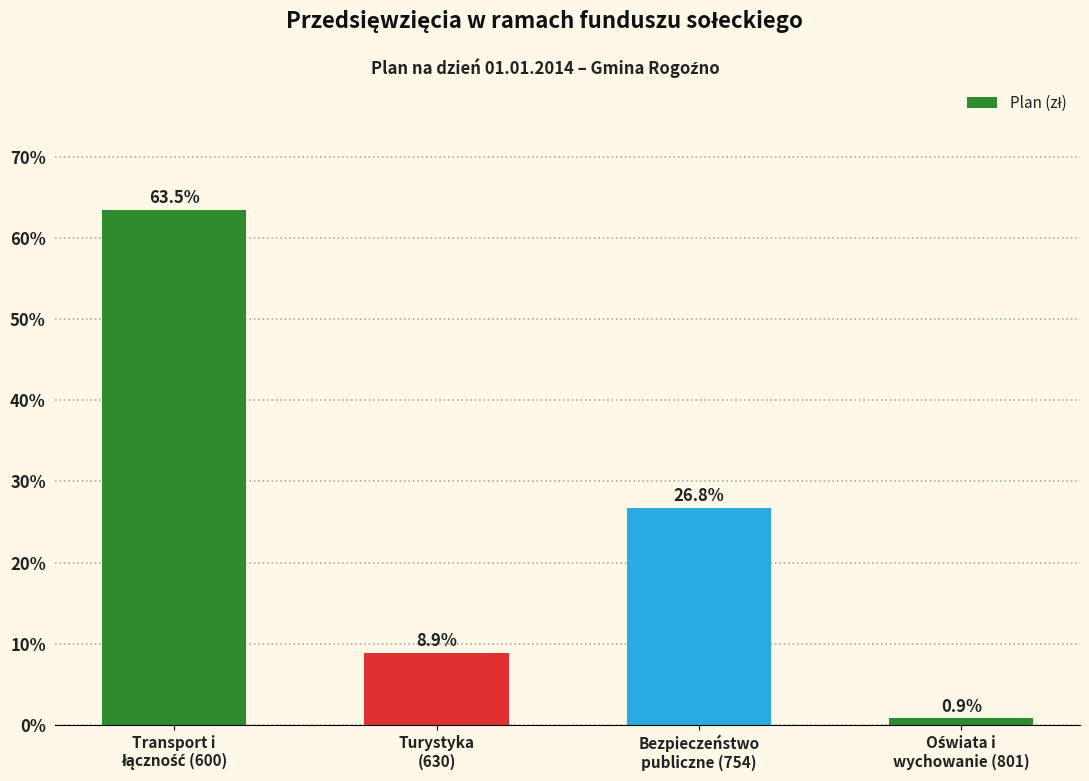

What is the value of the 4th bar from the left?

0.9